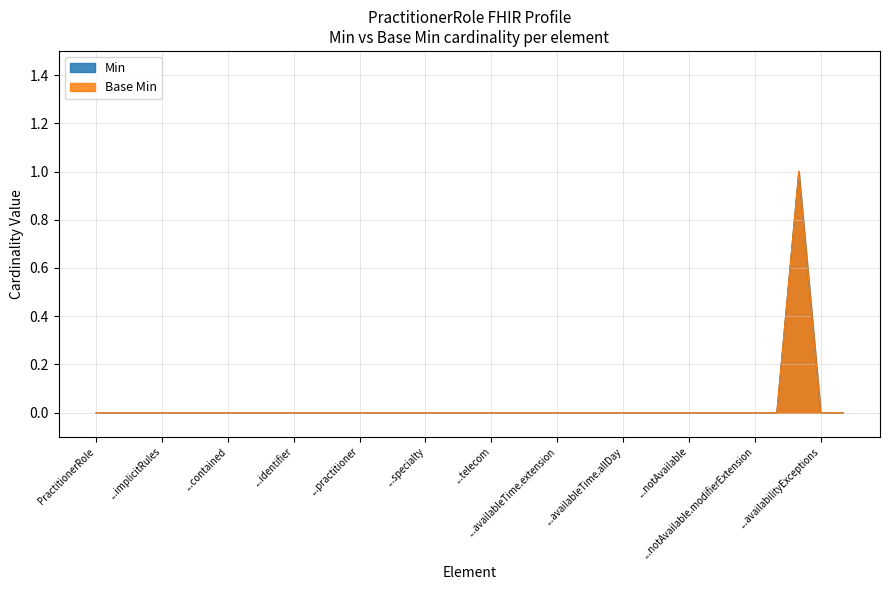

True or false: Min has a value of 0 at ...telecom.

True